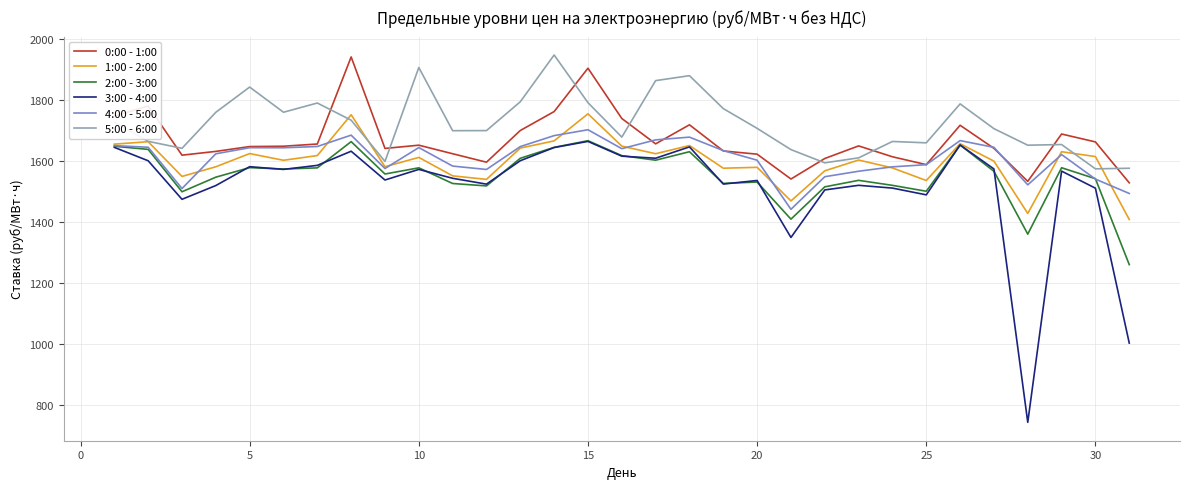

True or false: 3:00 - 4:00 and 0:00 - 1:00 intersect in this chart.

False